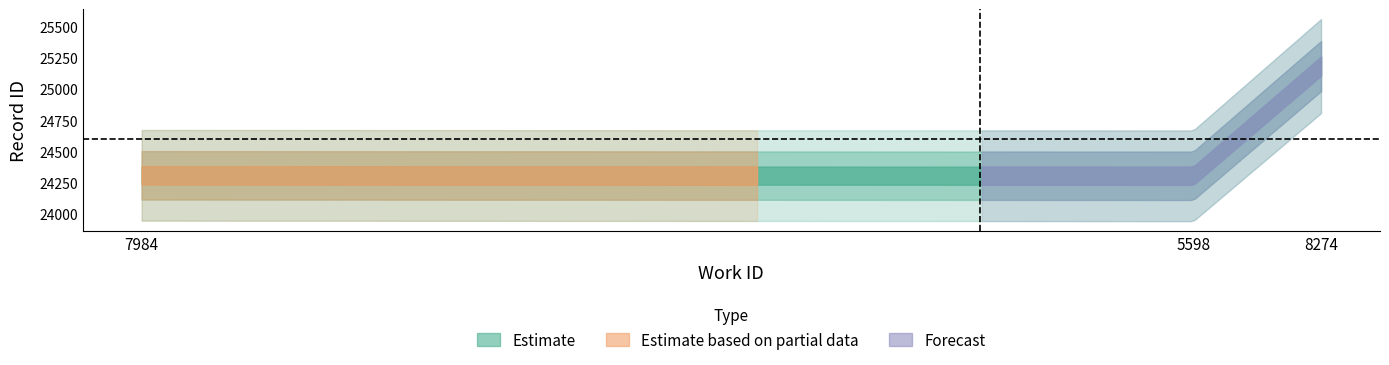

Reading left to right, extract all data points from this chart.

work_id: 7984	5598	8274
id: 24302	24306	25184